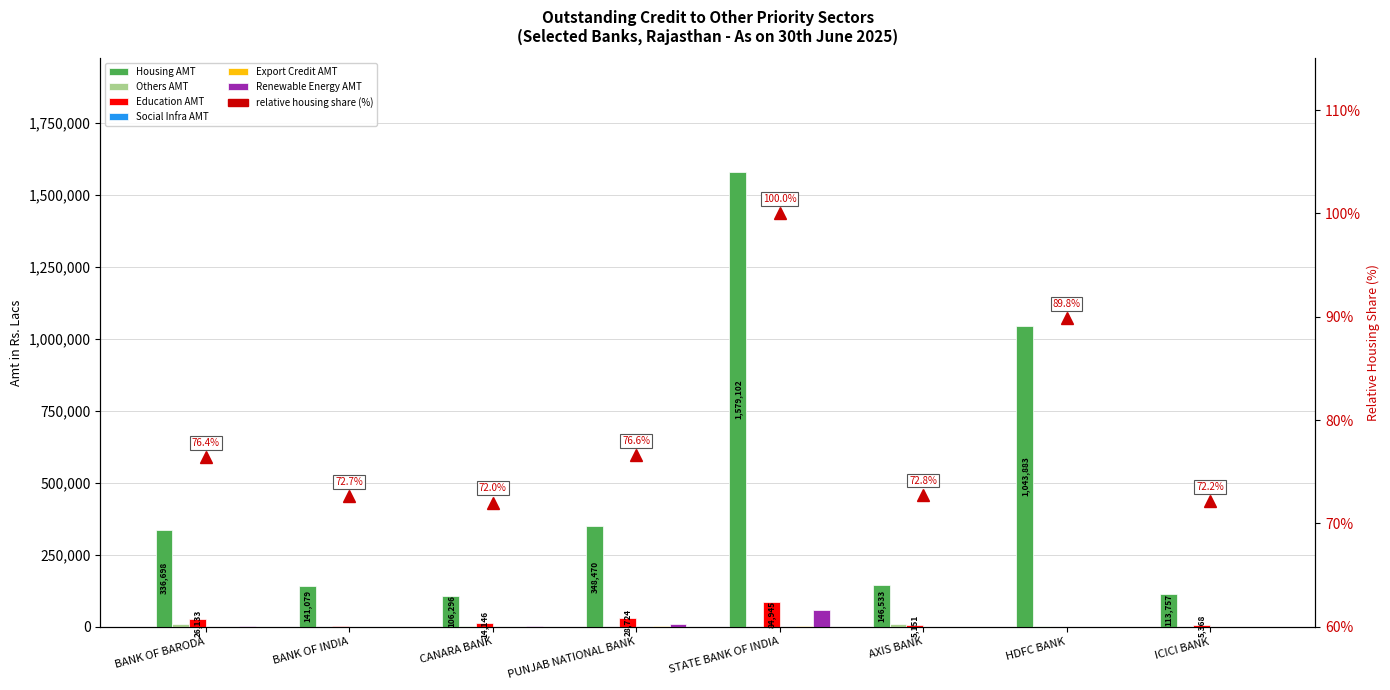

At which category is the sum across all series the highest?

STATE BANK OF INDIA